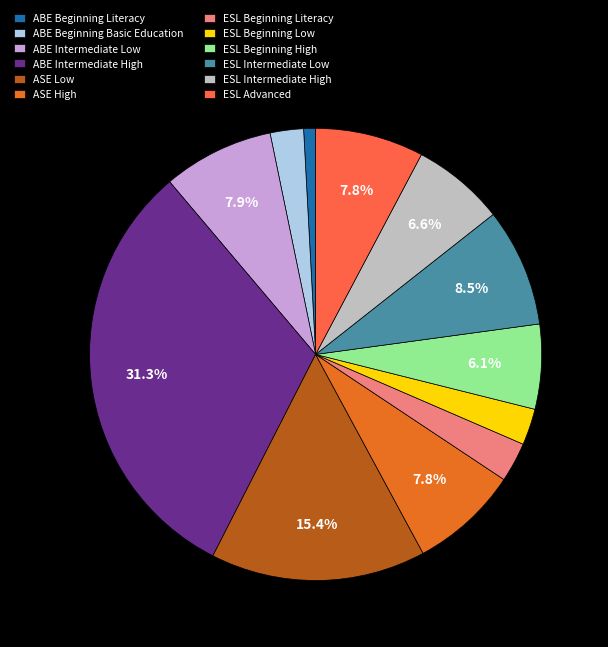

Does ABE Intermediate Low represent more than half of the total?

No